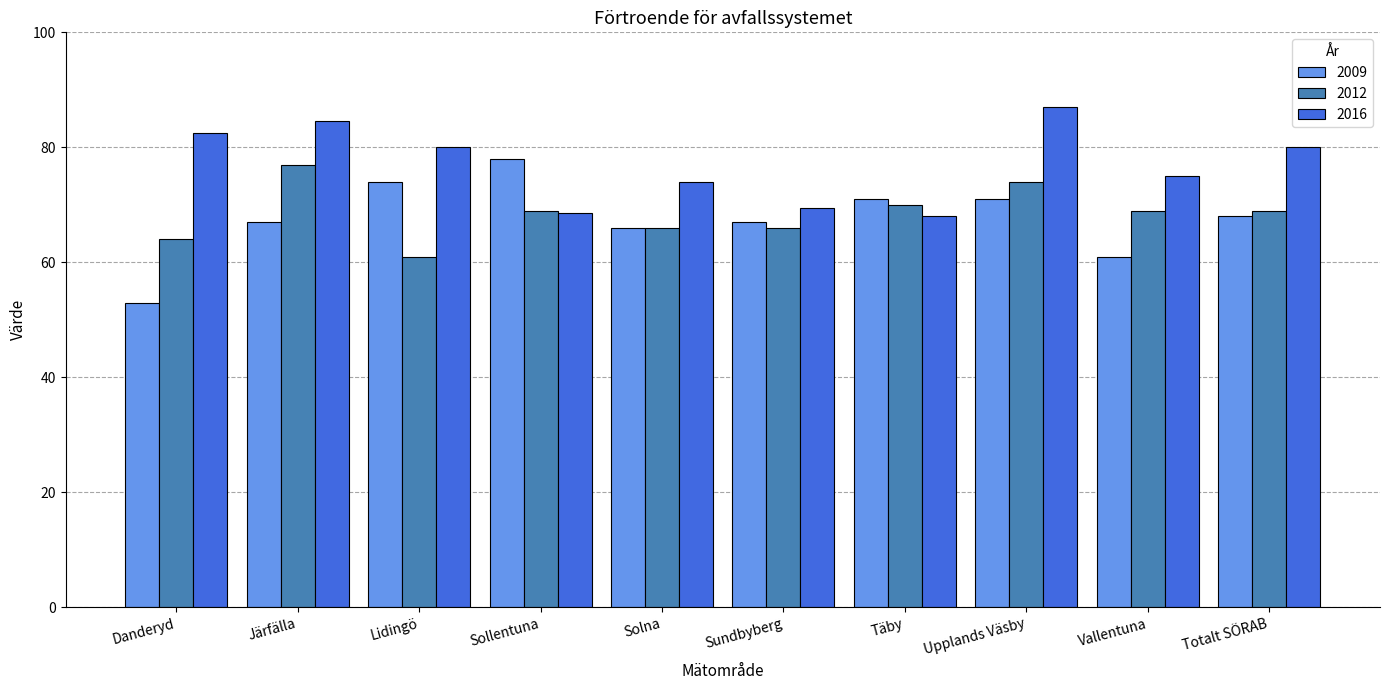

Reading right to left, transcribe all the data shown in this chart.

2009: Totalt SÖRAB=68.0	Vallentuna=61.0	Upplands Väsby=71.0	Täby=71.0	Sundbyberg=67.0	Solna=66.0	Sollentuna=78.0	Lidingö=74.0	Järfälla=67.0	Danderyd=53.0
2012: Totalt SÖRAB=69.0	Vallentuna=69.0	Upplands Väsby=74.0	Täby=70.0	Sundbyberg=66.0	Solna=66.0	Sollentuna=69.0	Lidingö=61.0	Järfälla=77.0	Danderyd=64.0
2016: Totalt SÖRAB=80.0	Vallentuna=75.0	Upplands Väsby=87.0	Täby=68.0	Sundbyberg=69.5	Solna=74.0	Sollentuna=68.5	Lidingö=80.0	Järfälla=84.5	Danderyd=82.5